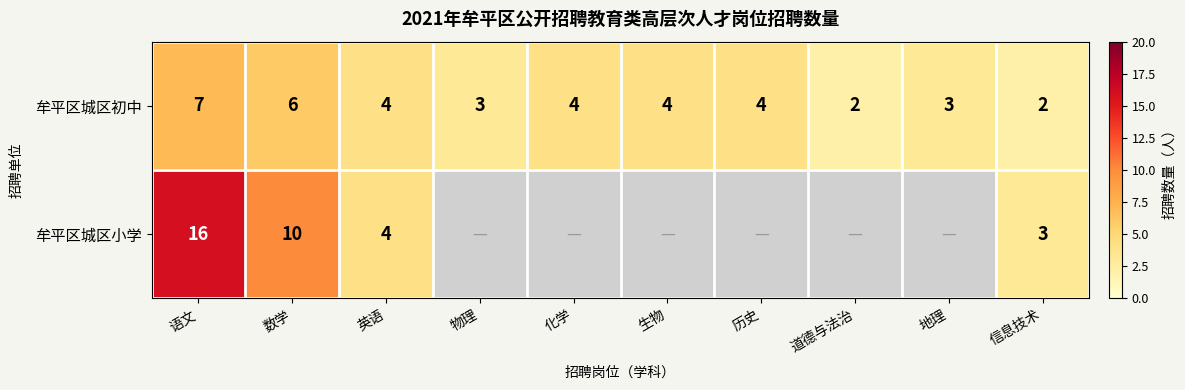

What is the difference between the maximum and minimum values in the 牟平区城区初中 series?

5